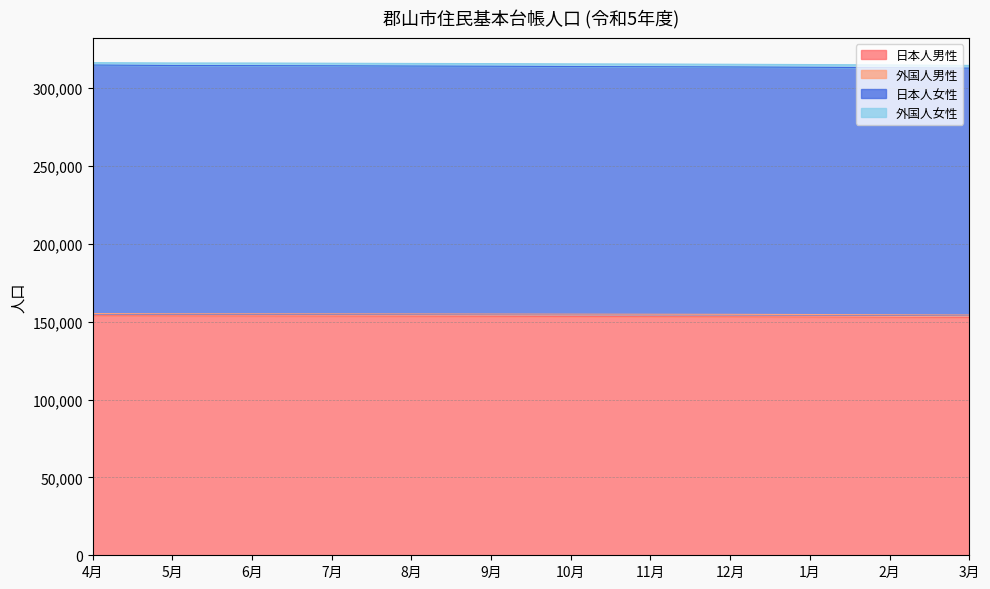

The value of 日本人男性 at 1月 is 271896. True or false?

False